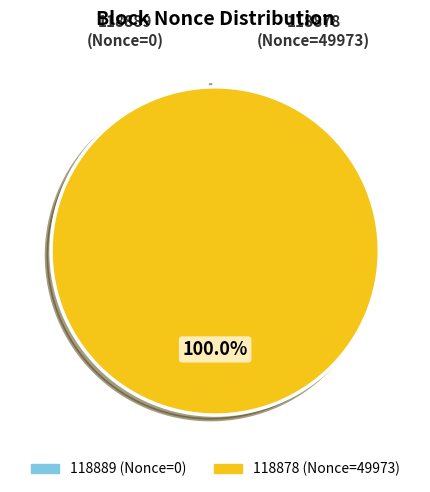

Which slice represents more than half of the pie?

118878